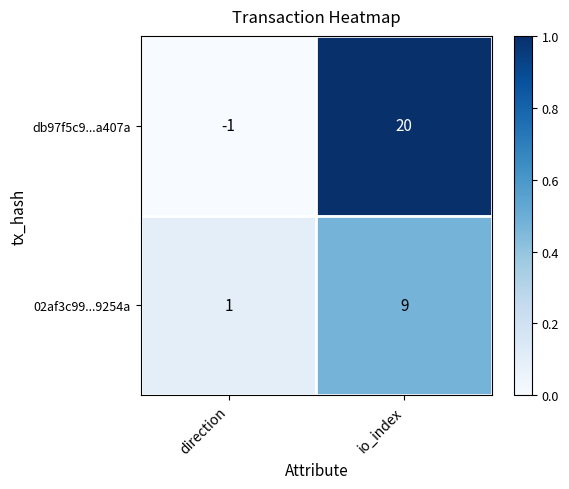

What is the sum of the 02af3c99...9254a values at direction and io_index?

10